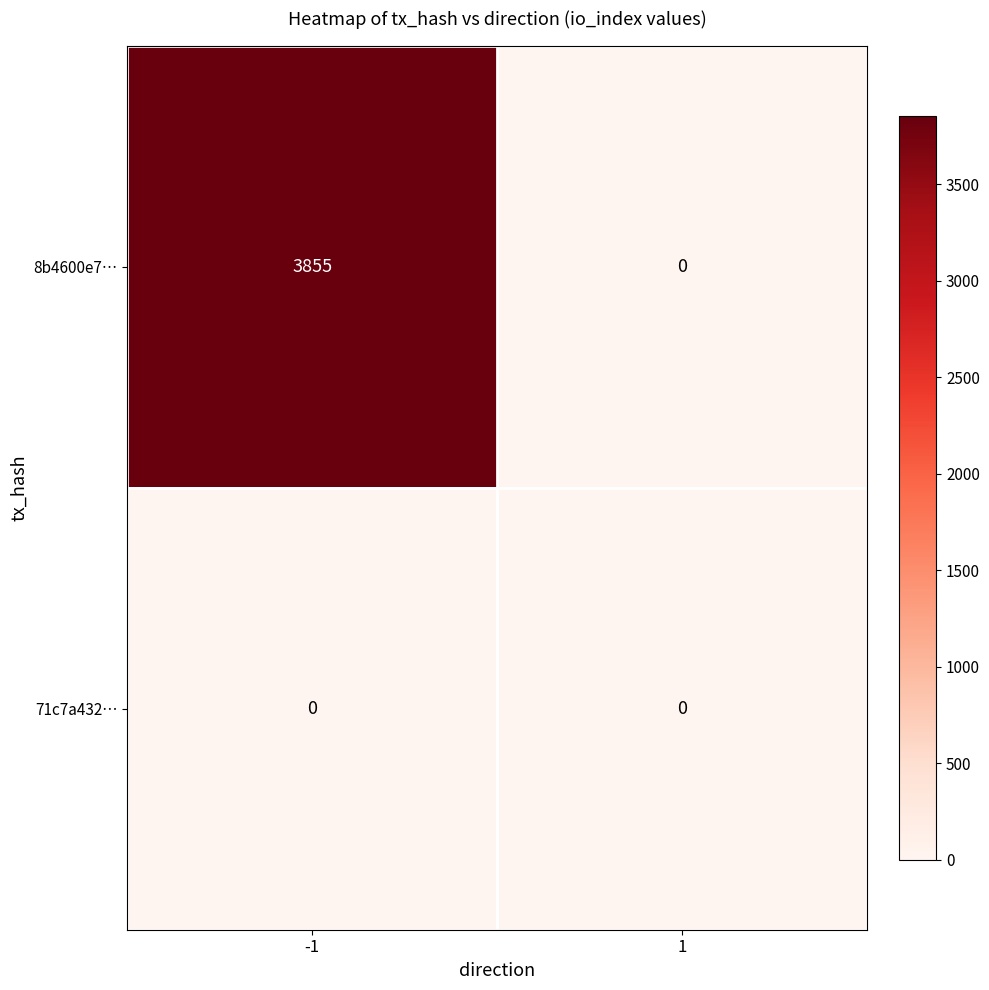

List the series in order of their peak value, lowest first.

71c7a432…, 8b4600e7…